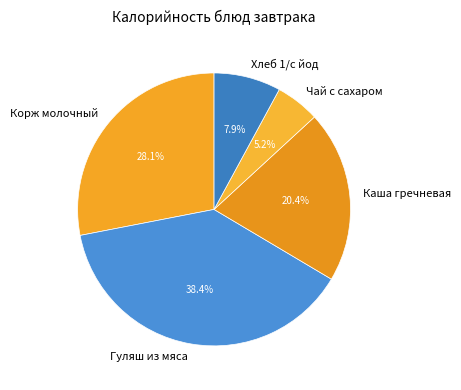

Rank the categories by value from highest to lowest.

Гуляш из мяса, Корж молочный, Каша гречневая, Хлеб 1/с йод, Чай с сахаром